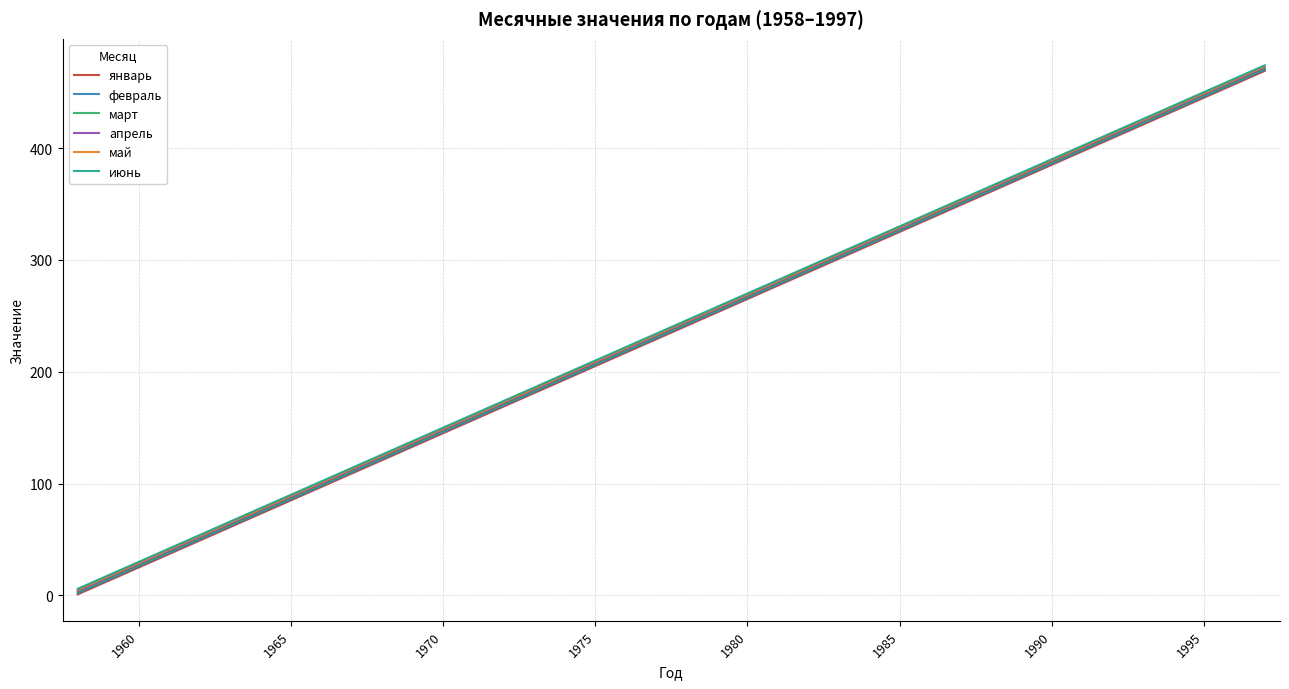

Rank the series by their average value, from lowest to highest.

январь, февраль, март, апрель, май, июнь